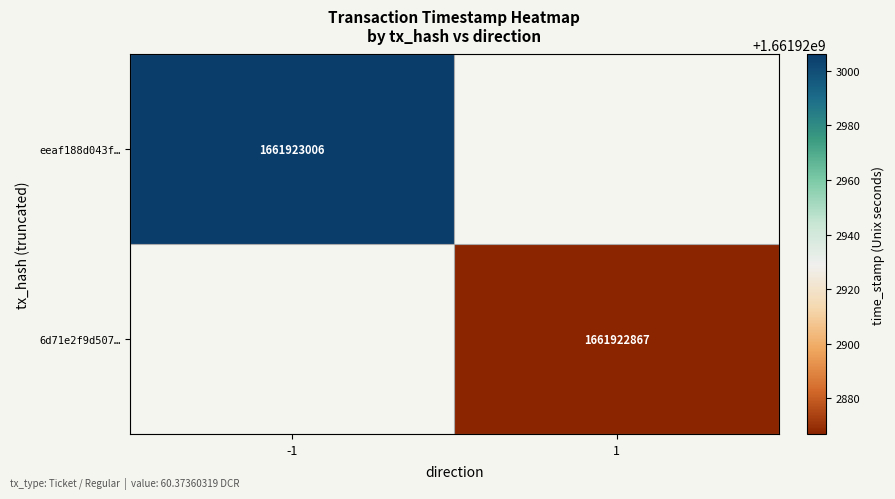

Reading right to left, list all the values displayed in this chart.

eeaf188d043f08eec34f5bfdd77f1110686010a: 1661923006	-1
6d71e2f9d507d597887727b157d0423138fbb05: 1661922867	1